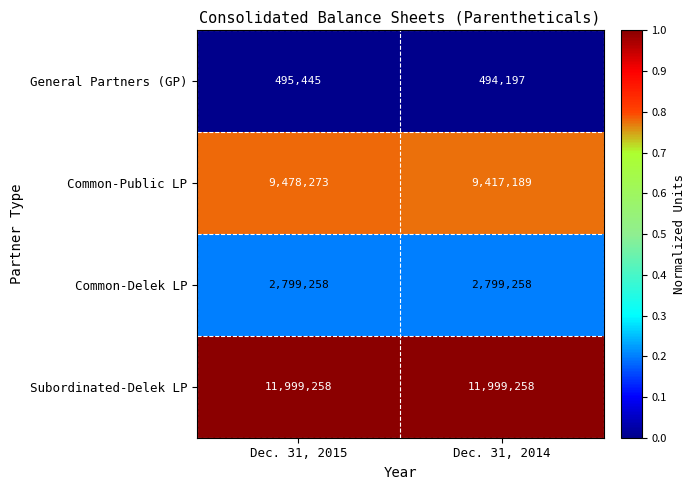

What value does the General Partners (GP) series have at Dec. 31, 2014?

494197